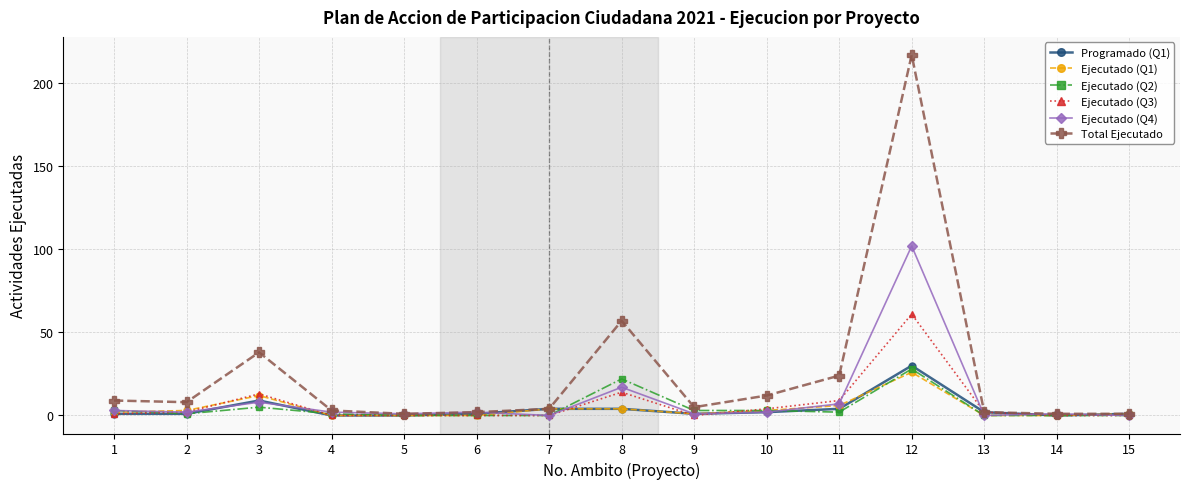

How many series are shown in this chart?

6